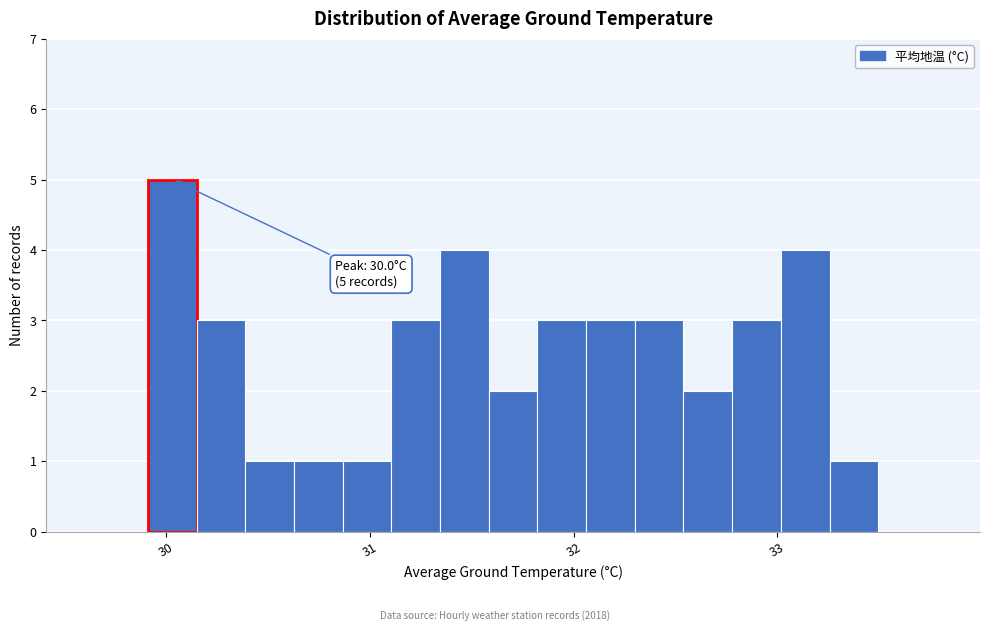

Around what value on the x-axis is the tallest bar? Give the approximate position of its centre, as read against the axis.

30.0